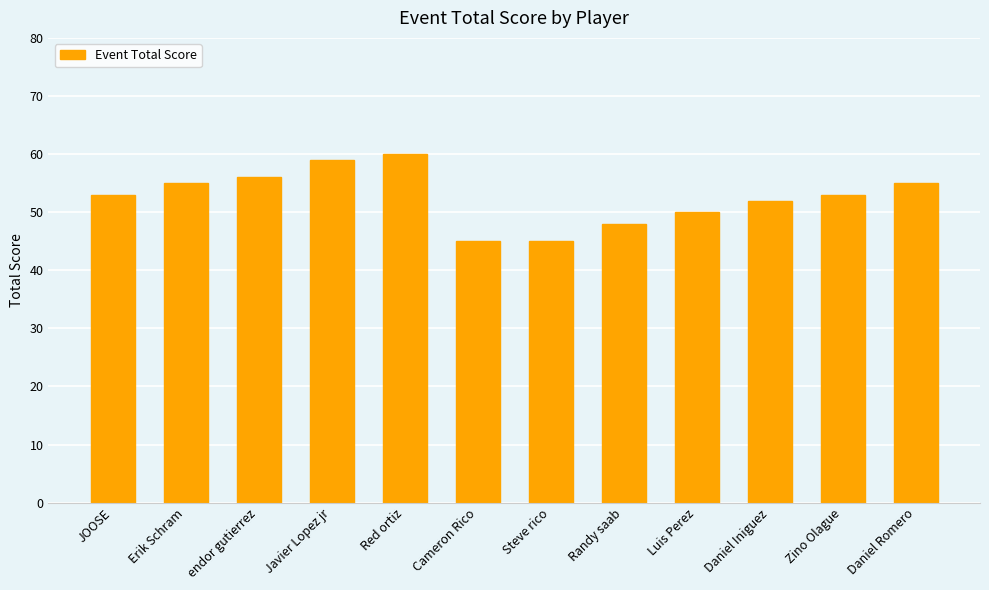

What is the label of the 3rd bar from the left?

endor gutierrez